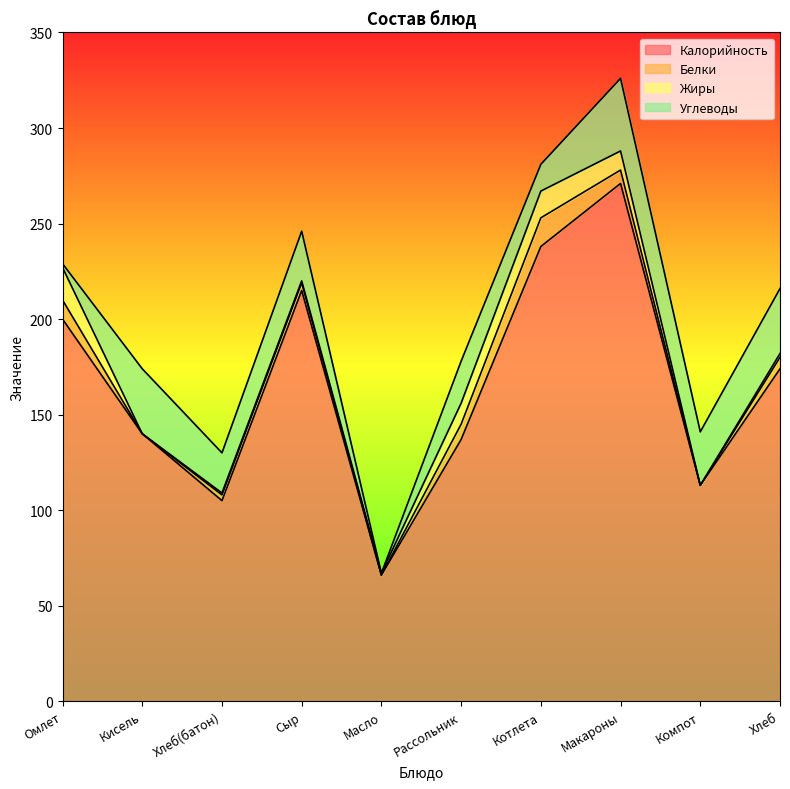

What is the approximate value of Жиры at Макароны?

10